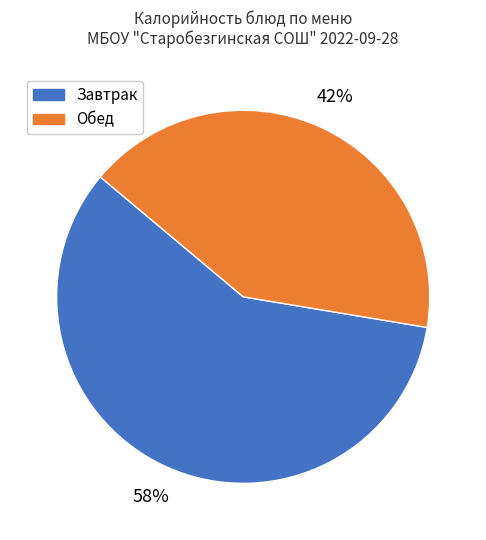

Does any single category account for the majority?

Yes